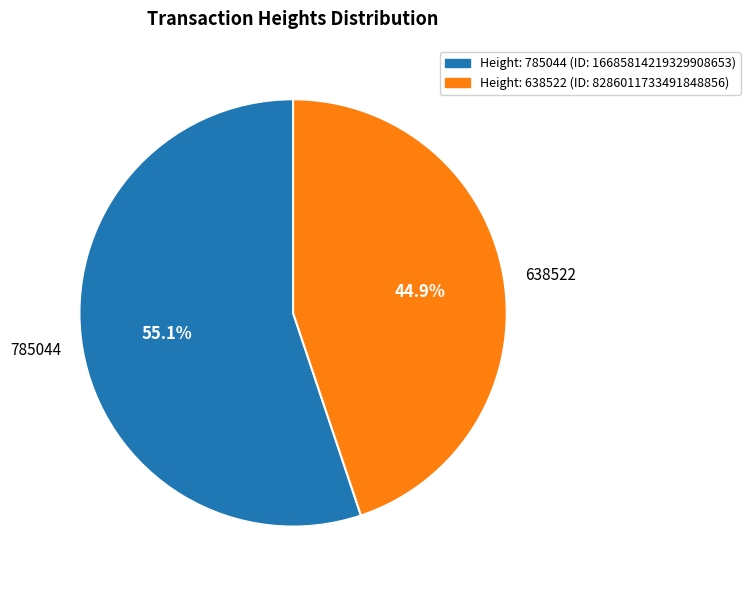

Which category has the smallest portion of the pie?

Height: 638522 (ID: 8286011733491848856)